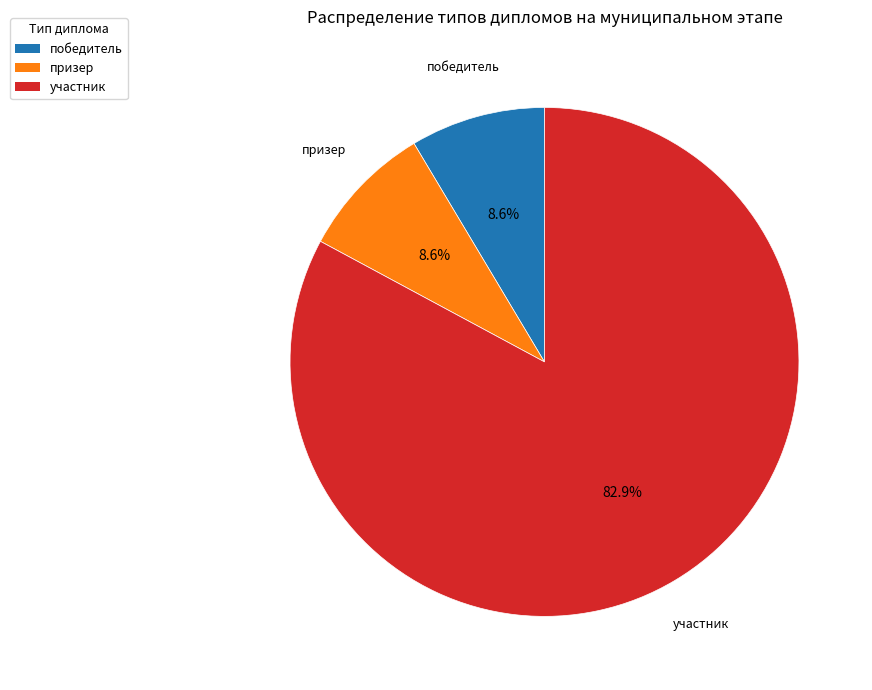

The призер slice represents 9% of the pie. True or false?

True